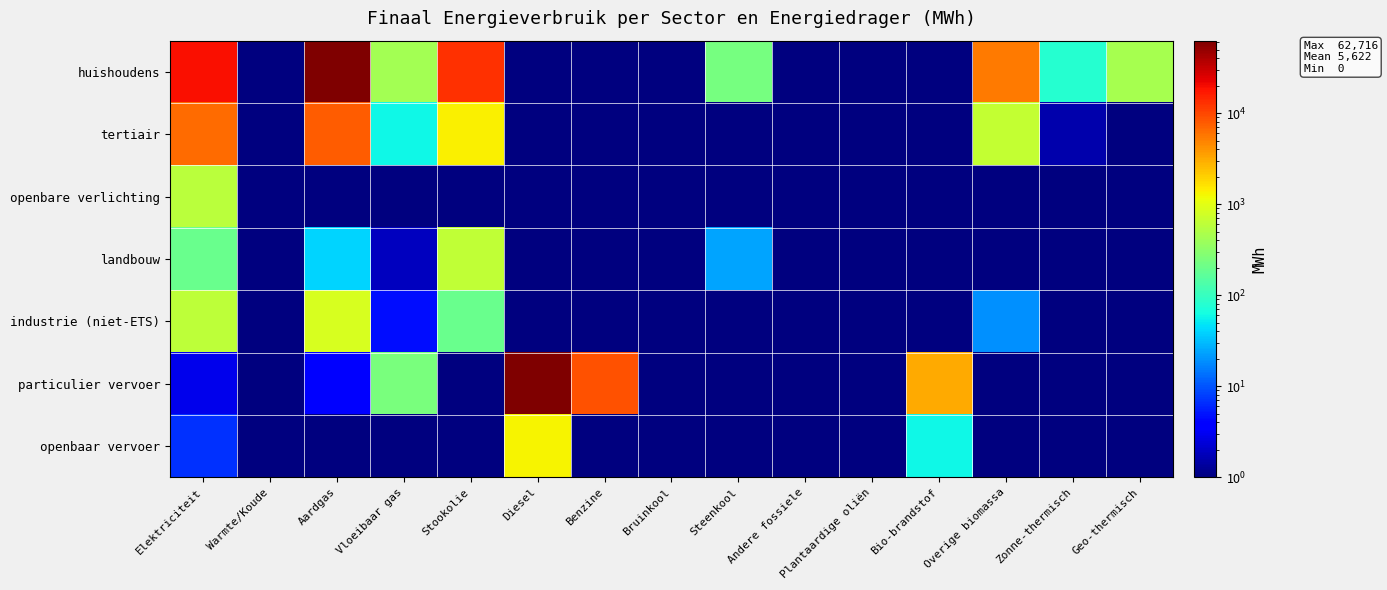

List the series in order of their peak value, lowest first.

openbare verlichting, landbouw, industrie (niet-ETS), openbaar vervoer, tertiair, huishoudens, particulier vervoer